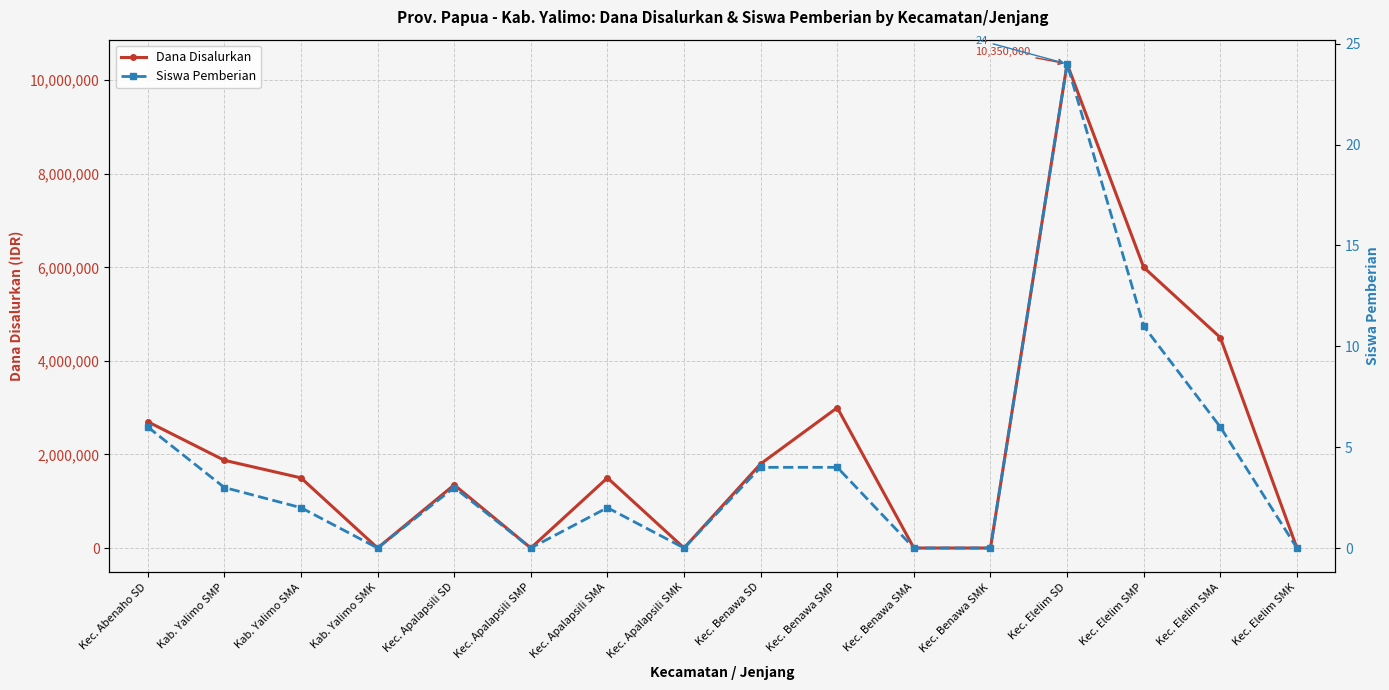

At which category does Siswa Pemberian reach its first local peak?

Kec. Apalapsili SD